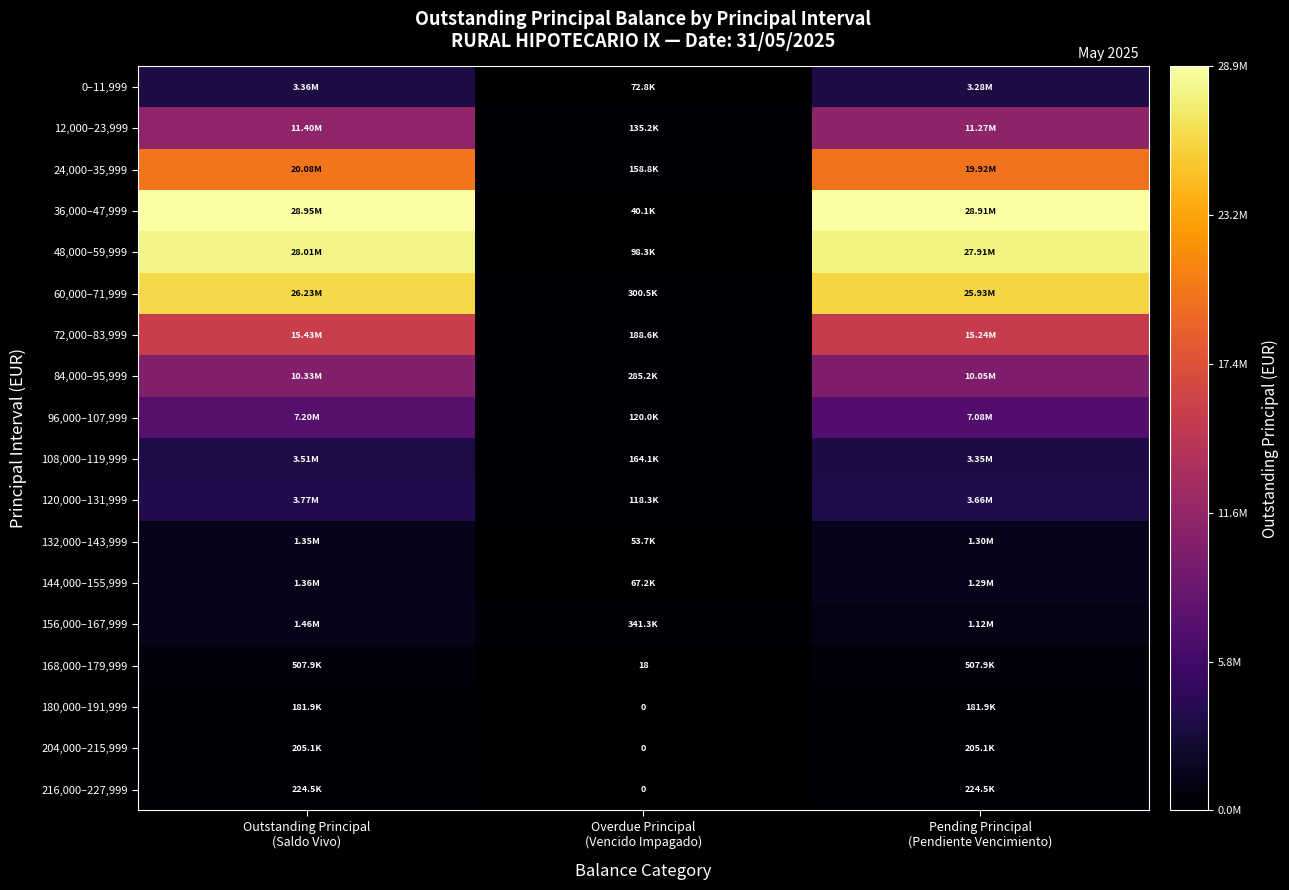

Which has a higher value, Outstanding Principal
(Saldo Vivo) or Overdue Principal
(Vencido Impagado)?

Outstanding Principal
(Saldo Vivo)